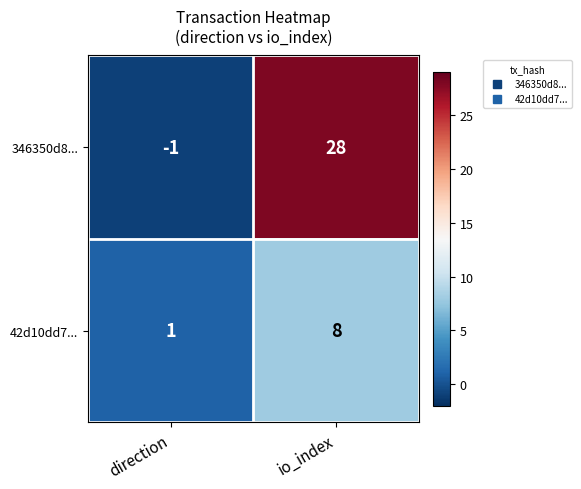

Rank the categories by 346350d8... value from lowest to highest.

direction, io_index